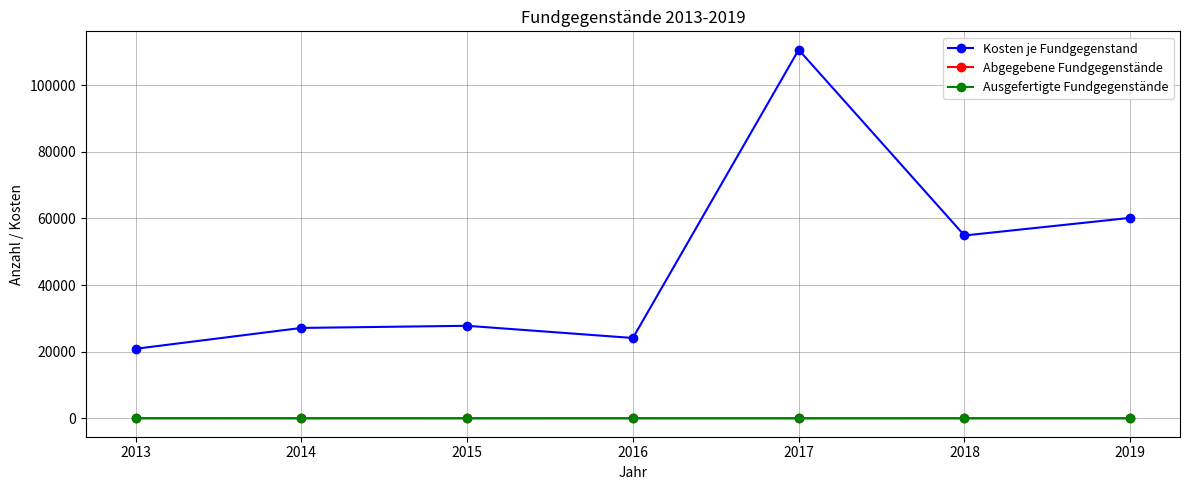

At which category is the sum across all series the highest?

2017